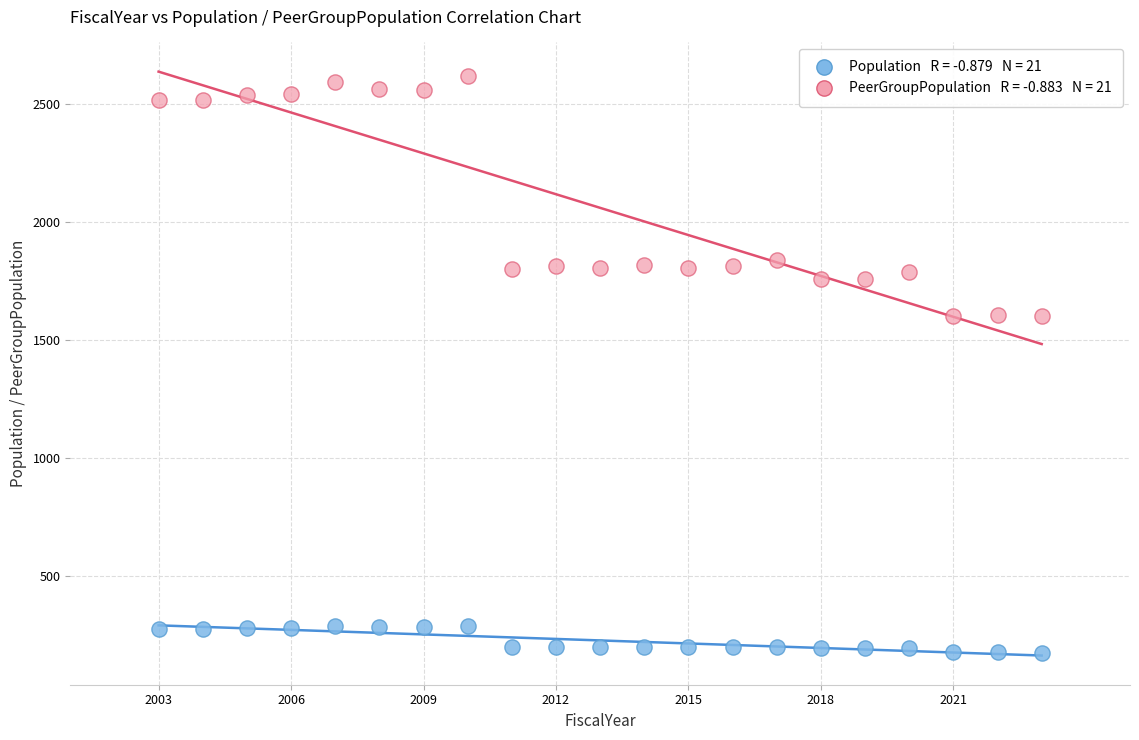

Across all data points, what is the range of X values (max minus min)?

20